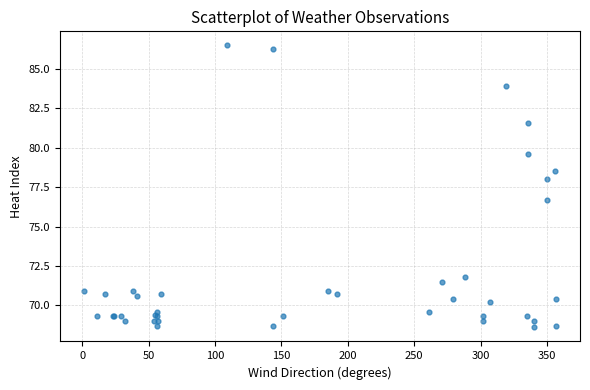

What Y value in the scatter plot is closest to 77?

76.7